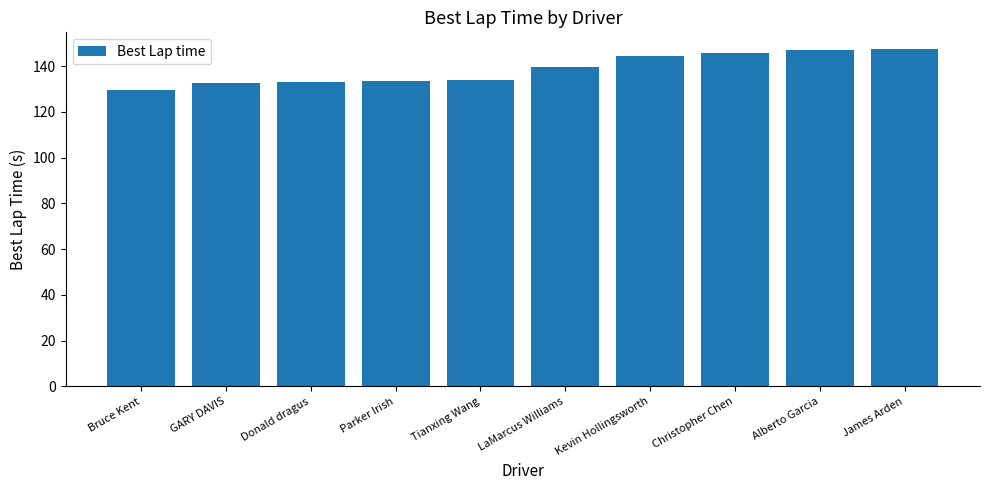

What position from the right is Alberto Garcia?

2